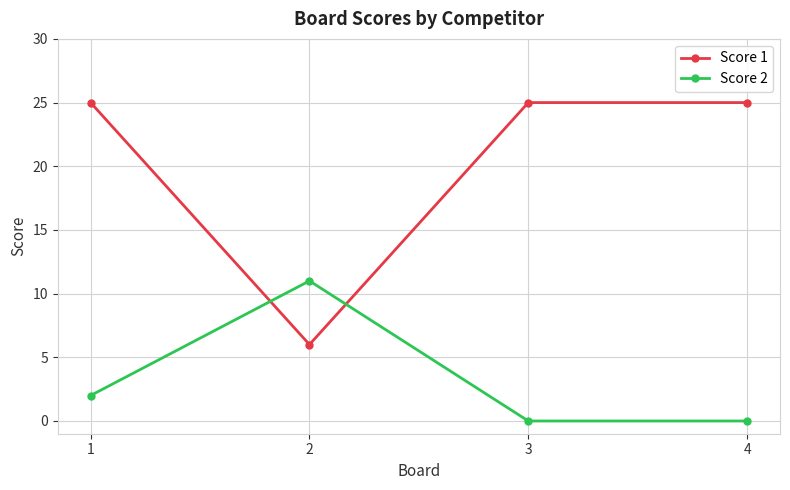

What is the value of the Score 1 point at the 4th from the left?

25